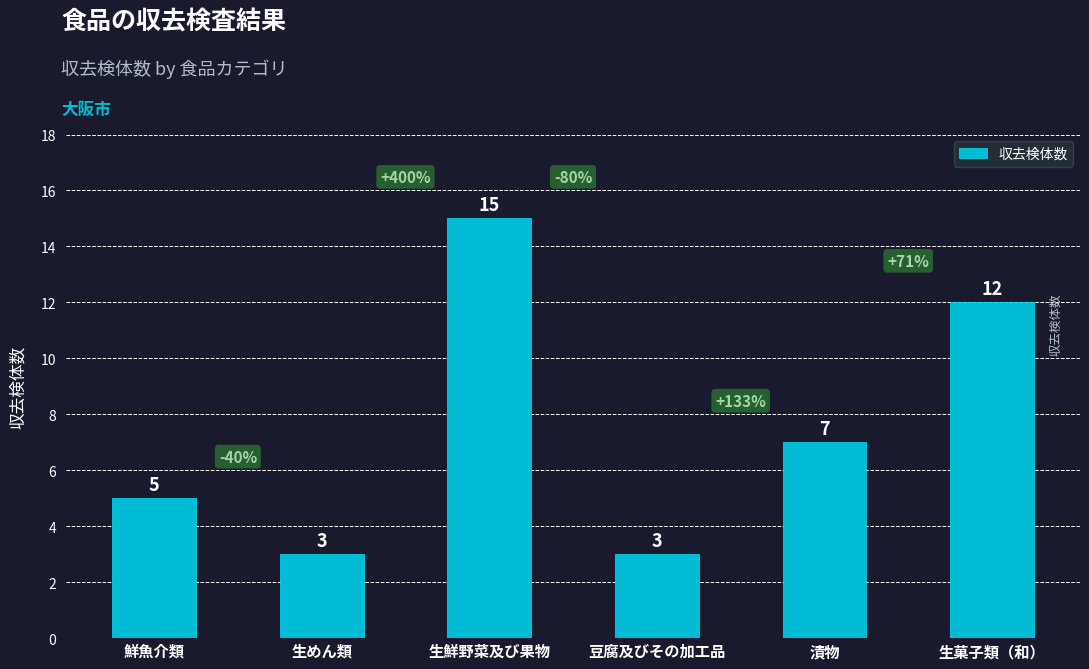

What is the minimum value shown in the chart?

3